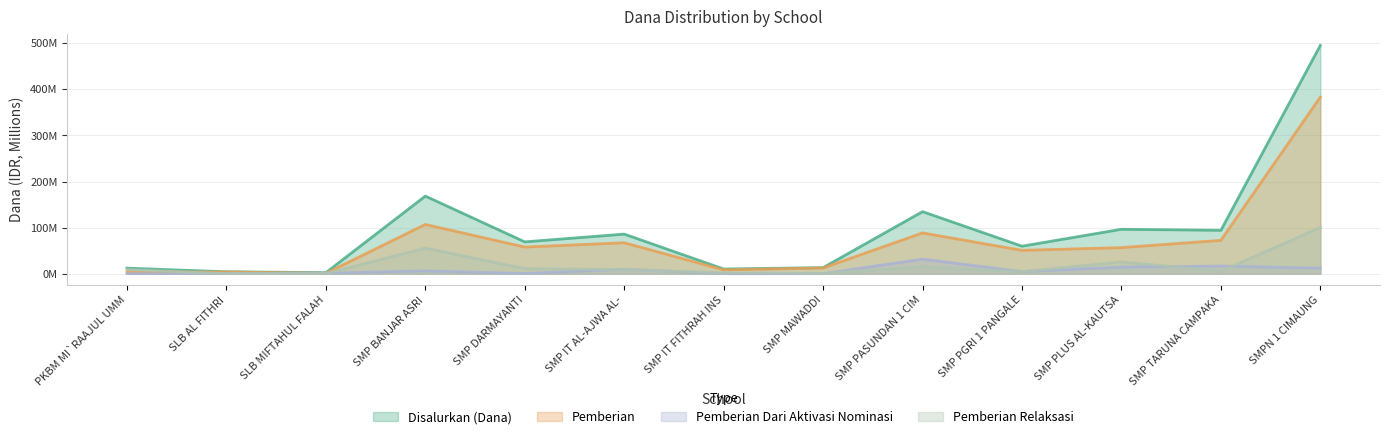

What is the total value across all series at SMP PGRI 1 PANGALE?

119.2